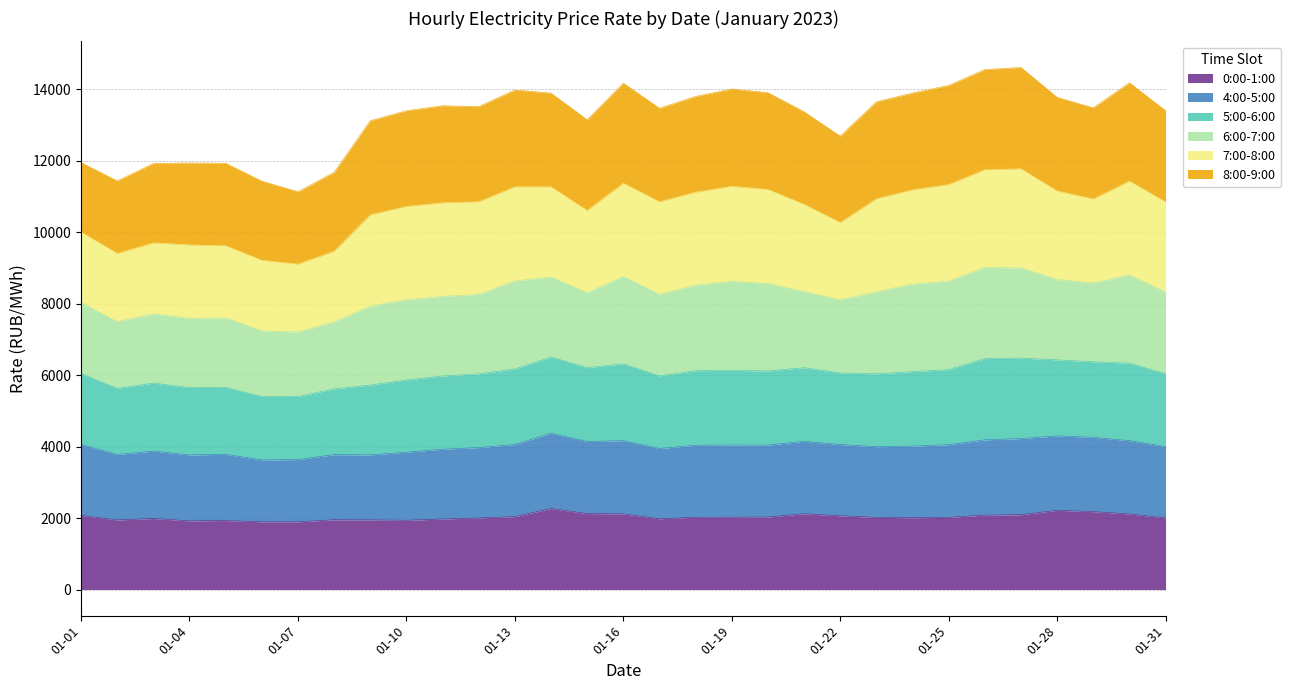

How many interior local valleys does the 4:00-5:00 series have?

7